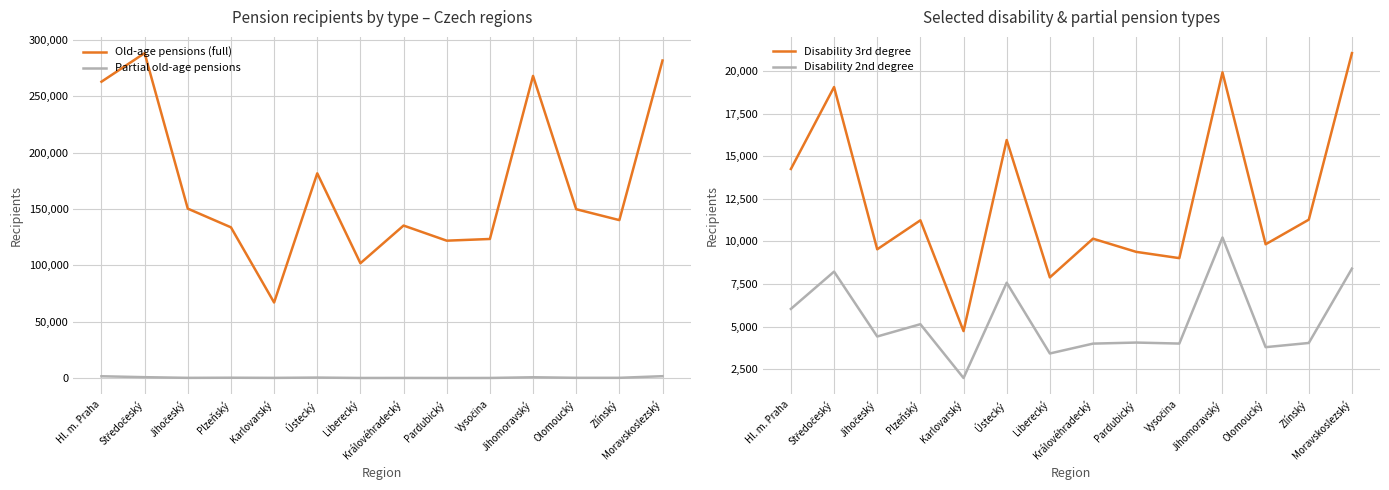

What is the spread (max minus min) of values at Pardubický?

121816